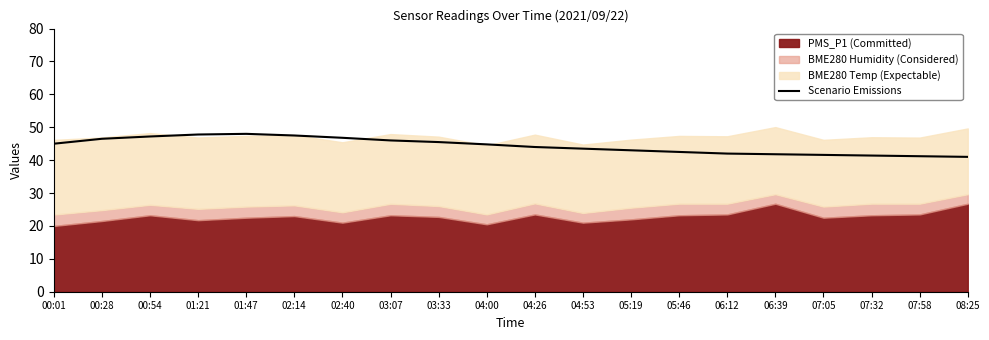

What is the highest value of the Scenario Emissions series?

48.0